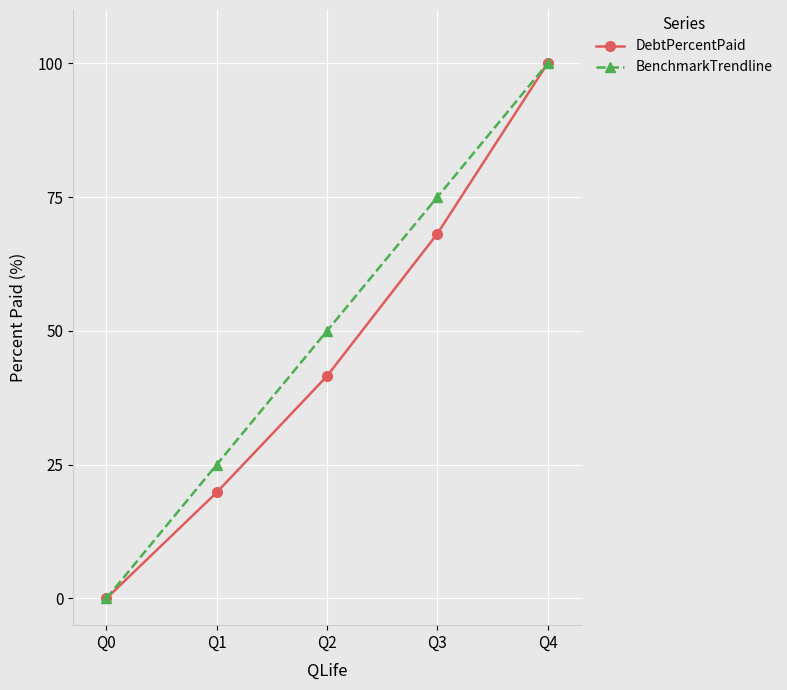

True or false: BenchmarkTrendline has more than 0 points higher than both neighbors.

False